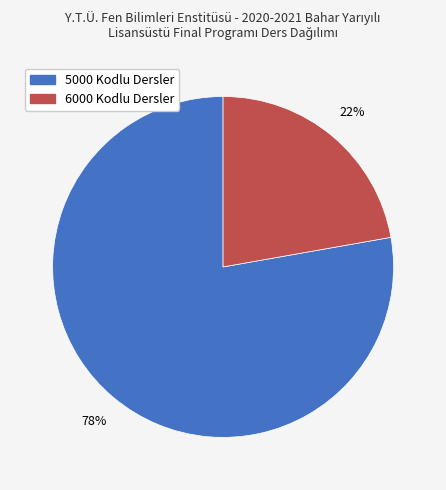

How many segments does this pie chart have?

2